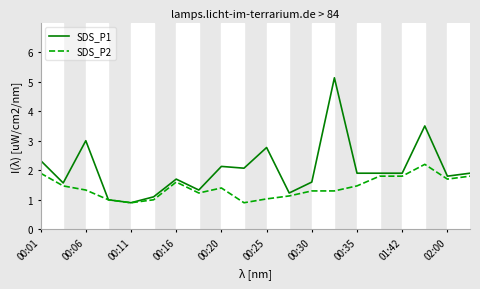

What is the maximum value for SDS_P2?

2.2